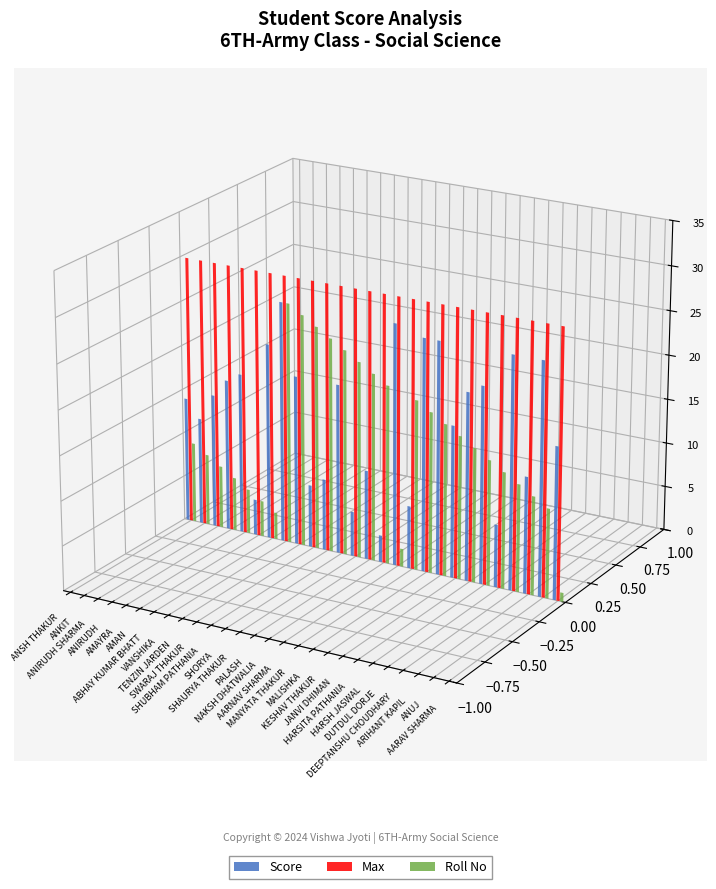

What is the spread (max minus min) of values at ABHAY KUMAR BHATT?

27